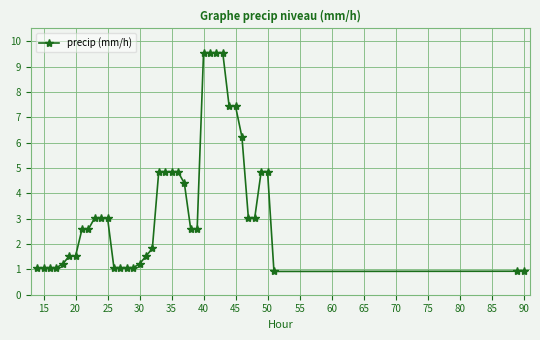

True or false: there are more than 2 points higher than both neighbors.

True